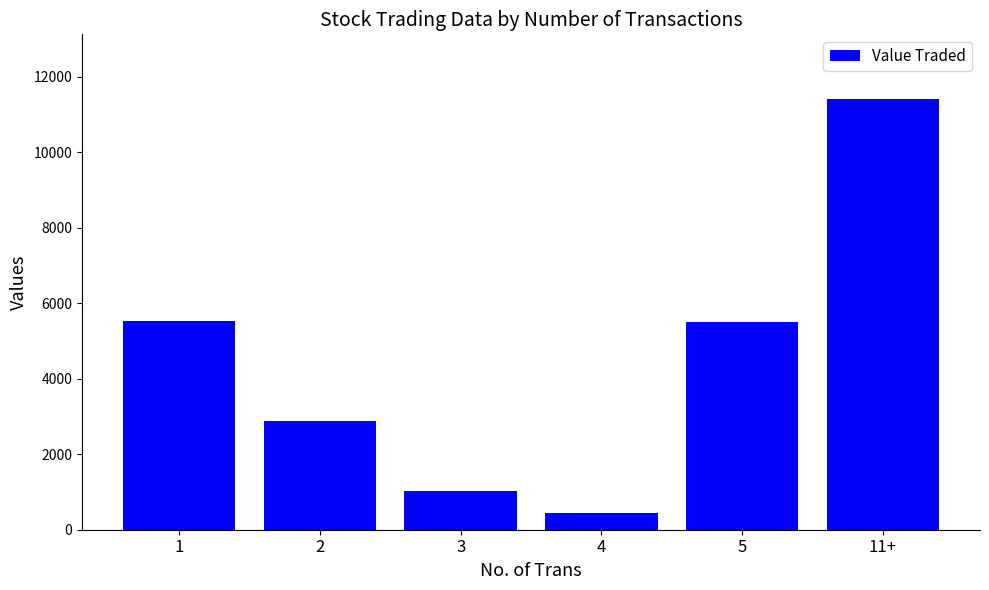

What is the value of the 2nd bar from the left?

2891